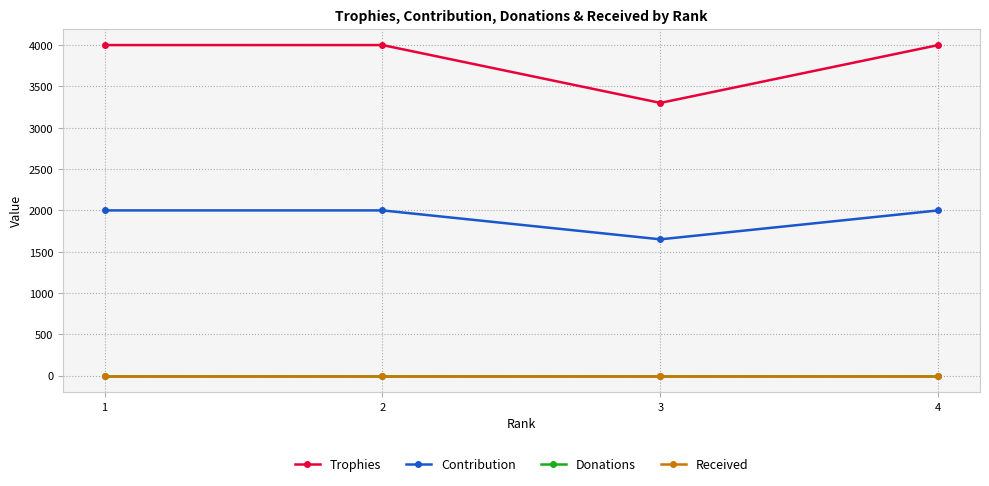

List the labels in order of Contribution value, smallest first.

3, 1, 2, 4